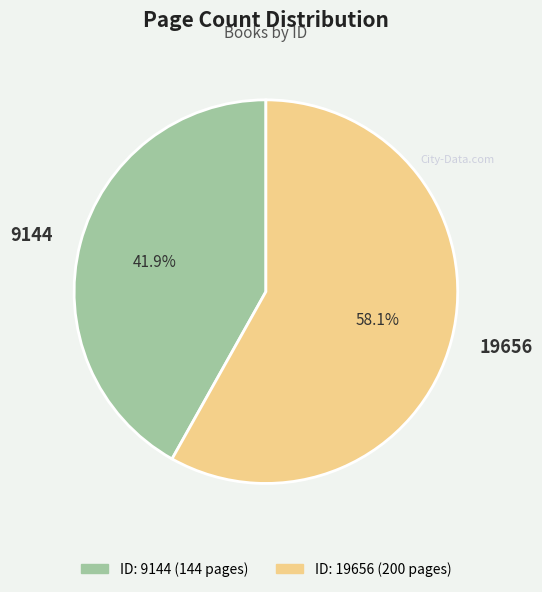

Is it true that 9144 is 42% of the pie?

True